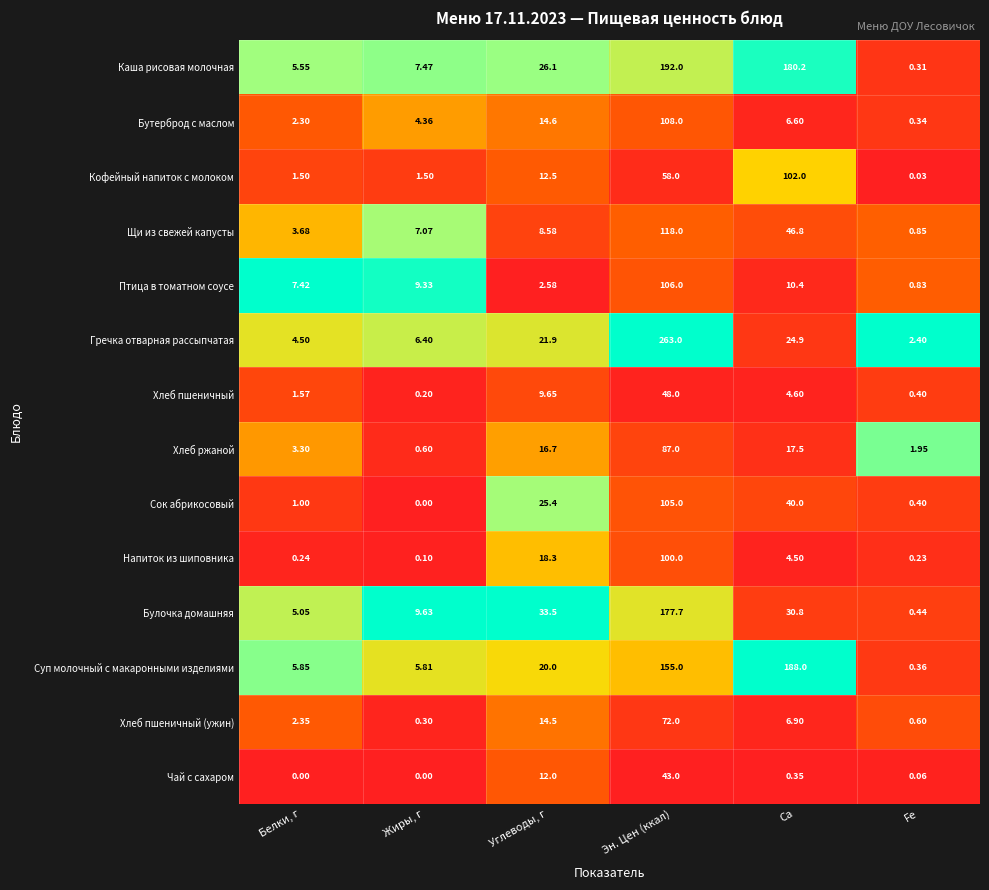

At which label does Хлеб пшеничный (ужин) first exceed 6?

Углеводы, г